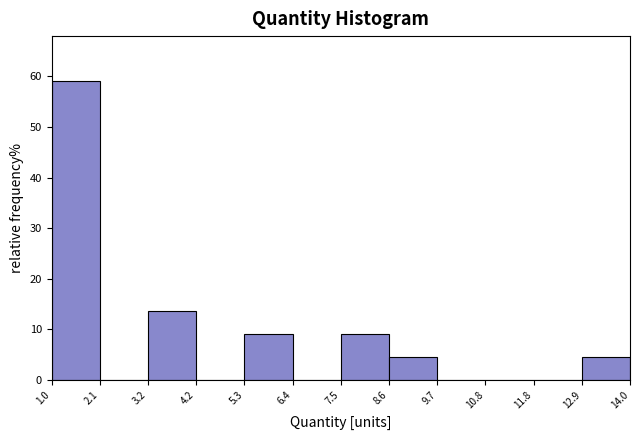

How tall is the bar that spans 1.0 to 2.1 on the x-axis? The values are not printed on the chart, so give them approximately, as read against the axis.

59